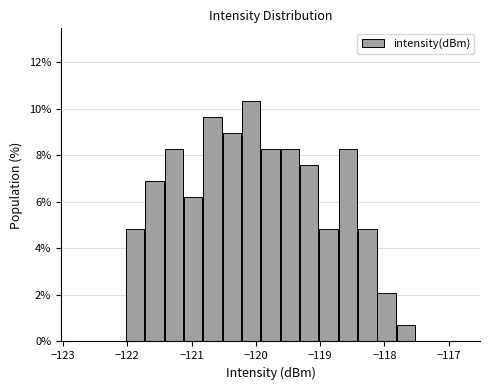

Around what value on the x-axis is the tallest bar? Give the approximate position of its centre, as read against the axis.

-120.1